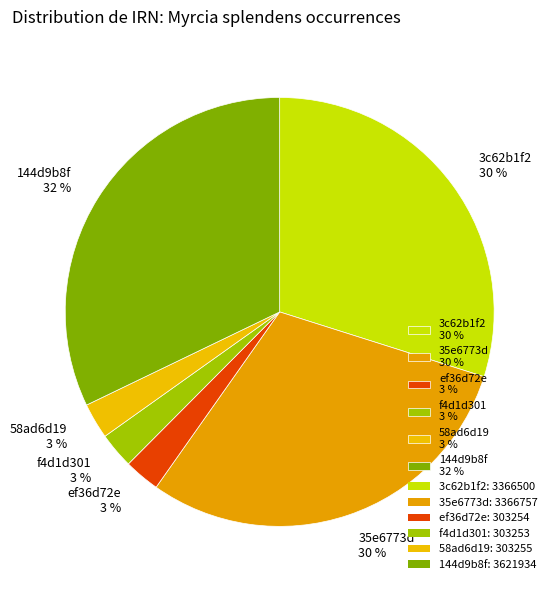

Which has a higher value, f4d1d301 3 % or 3c62b1f2 30 %?

3c62b1f2 30 %